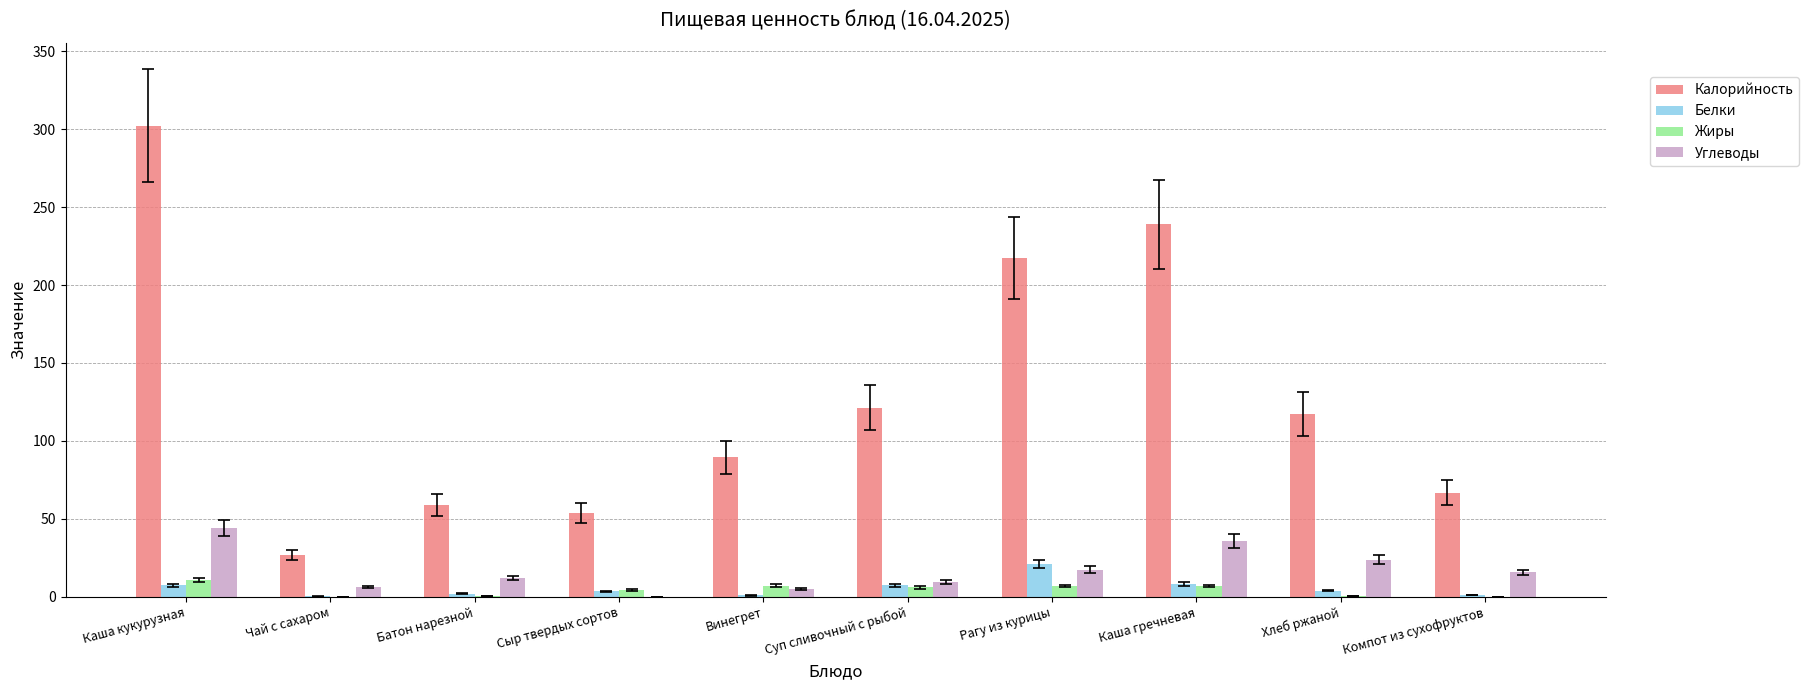

Count the number of categories in the chart.

10